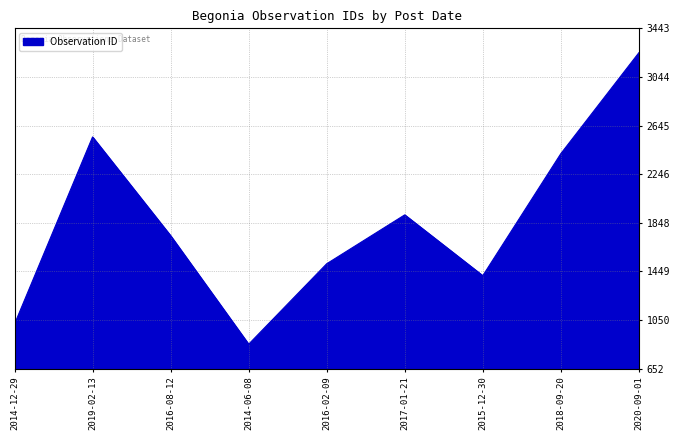

Reading right to left, extract all data points from this chart.

2020-09-01=3243	2018-09-20=2415	2015-12-30=1414	2017-01-21=1913	2016-02-09=1512	2014-06-08=852	2016-08-12=1742	2019-02-13=2552	2014-12-29=1017